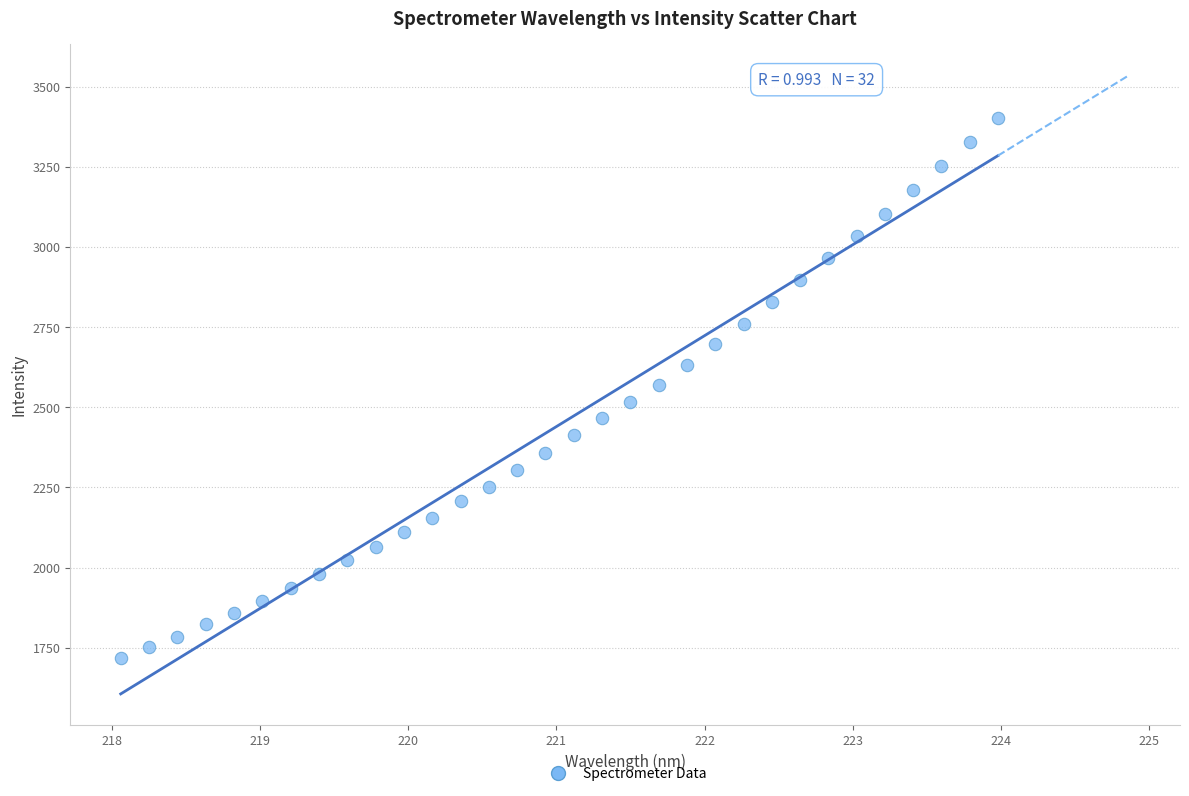

What is the range of X values (max minus min)?

5.9